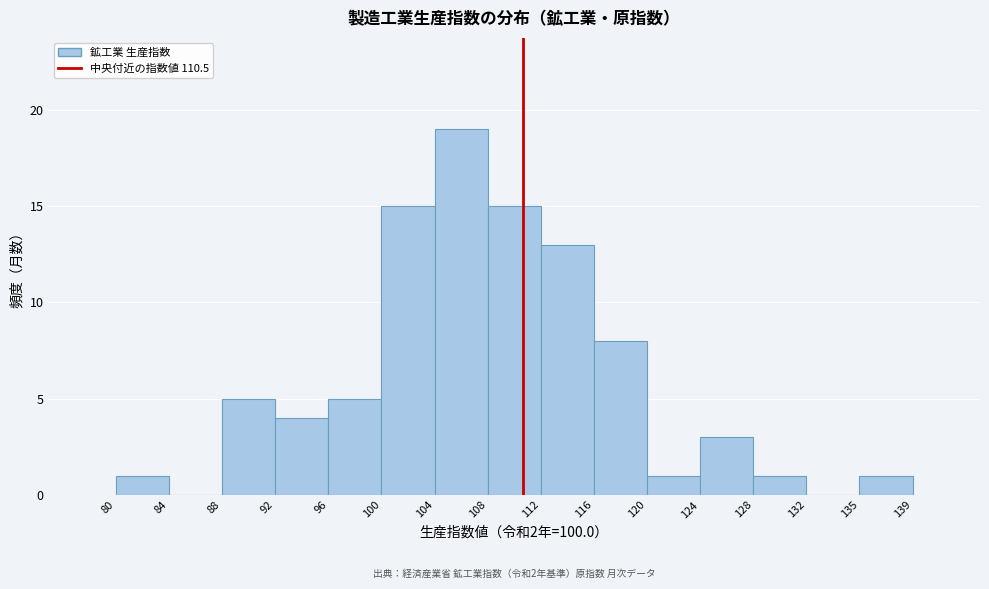

Over which range of the x-axis is the bar tallest?

104 to 108